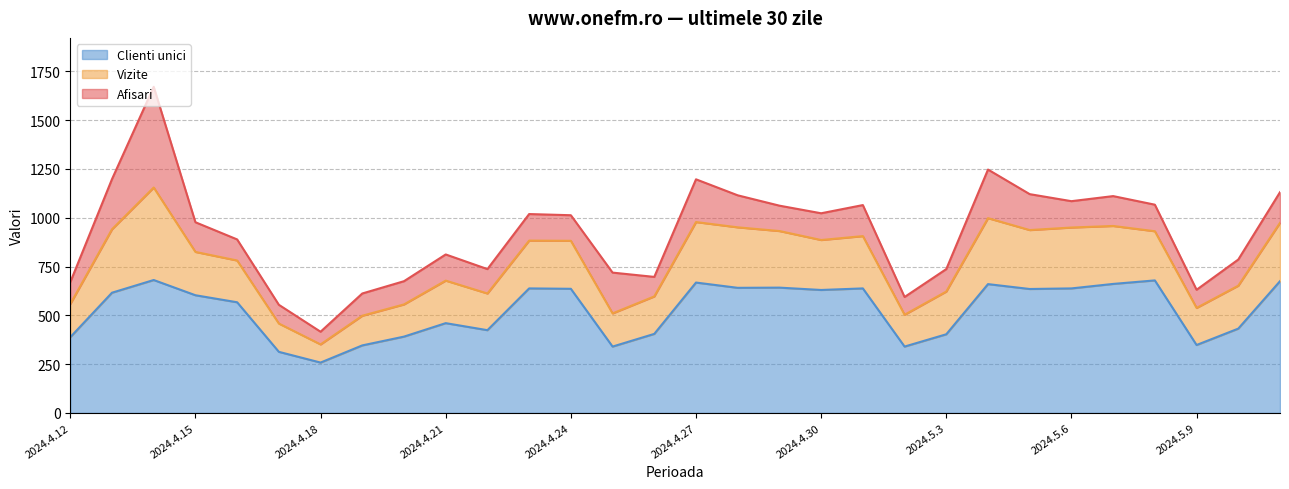

Is it true that Vizite equals 998 at 2024.5.4?

True